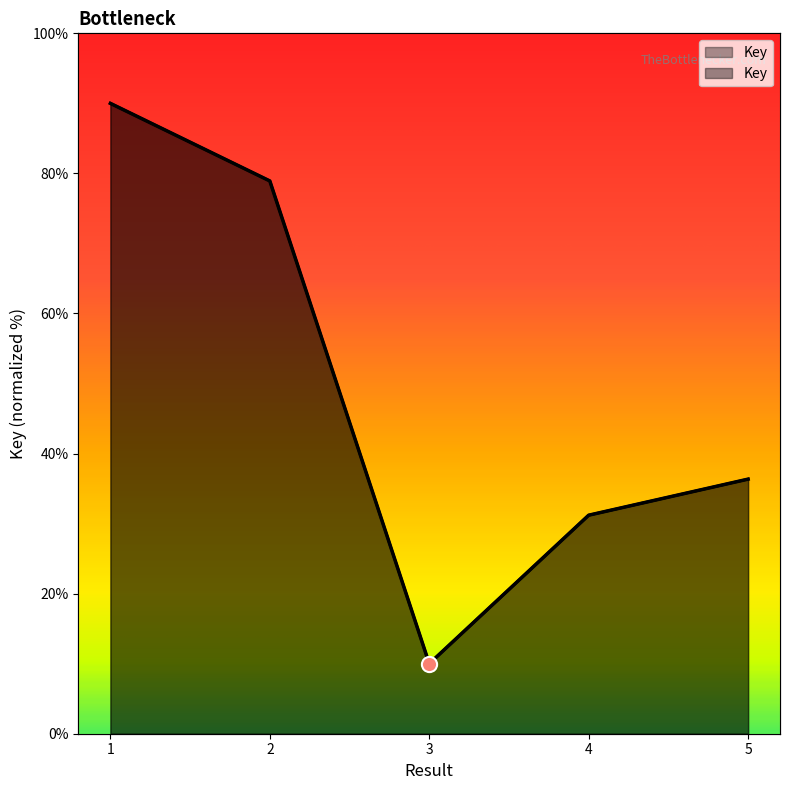

What is the ratio of the value at 3 to the value at 5?

0.3